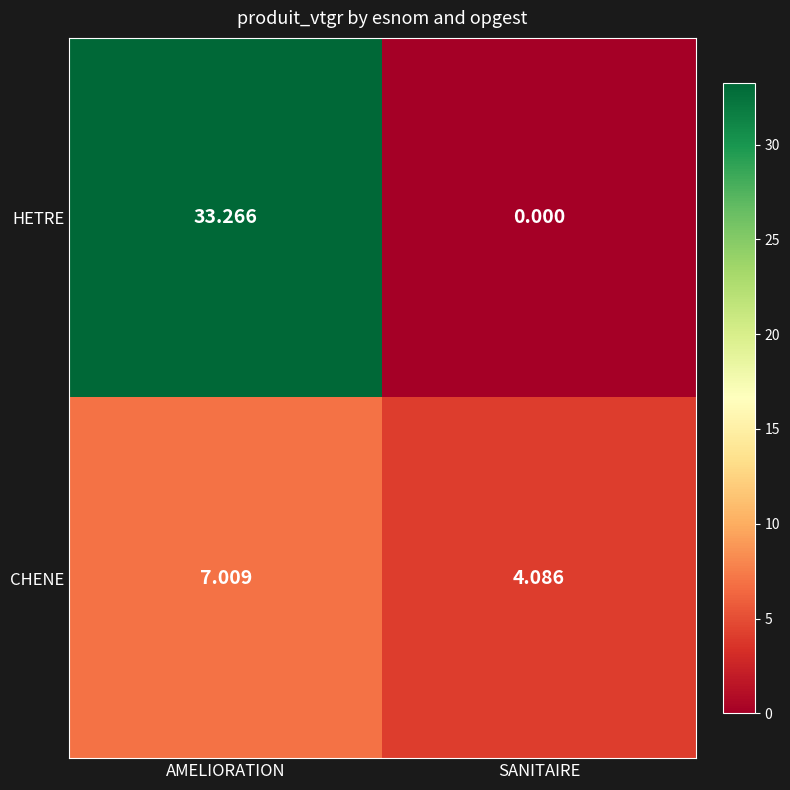

Where does the HETRE series first go above 33?

AMELIORATION